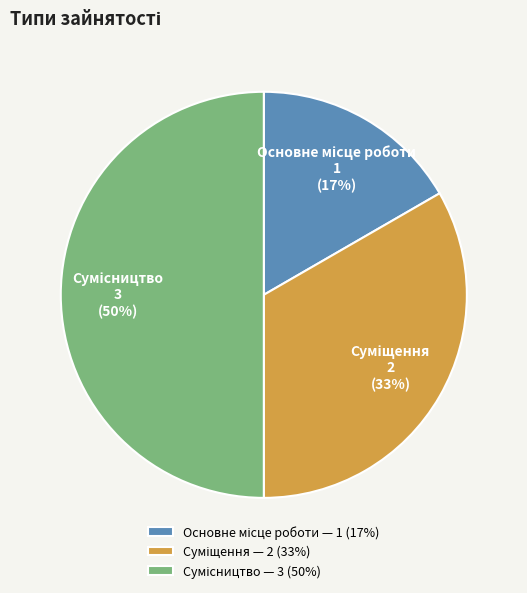

To the nearest percent, what is the difference between the largest and smallest slice percentages?

33%